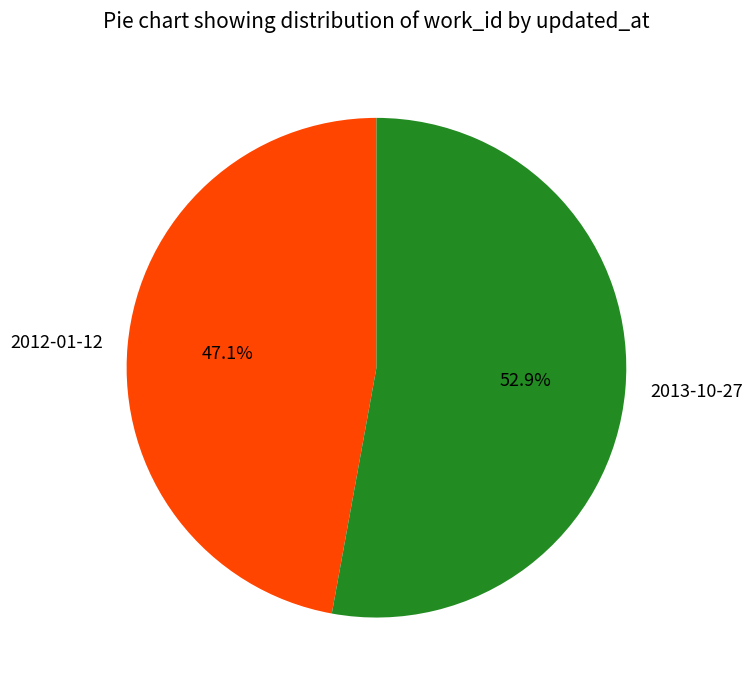

Is 2013-10-27 the majority of the pie?

Yes